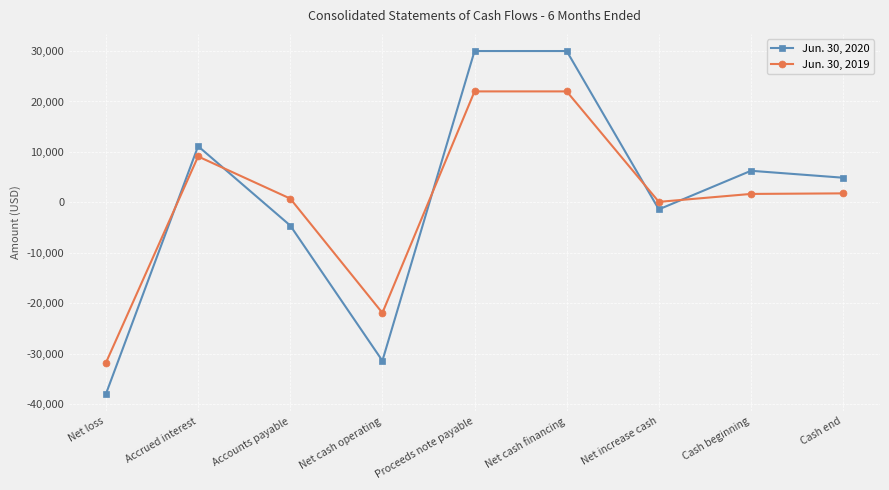

The value of Jun. 30, 2019 at Accrued interest is 4046. True or false?

False